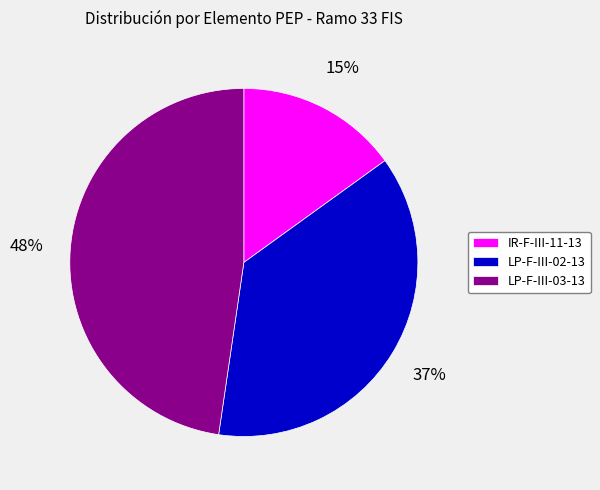

To the nearest percent, what is the combined percentage of LP-F-III-03-13 and LP-F-III-02-13?

85%